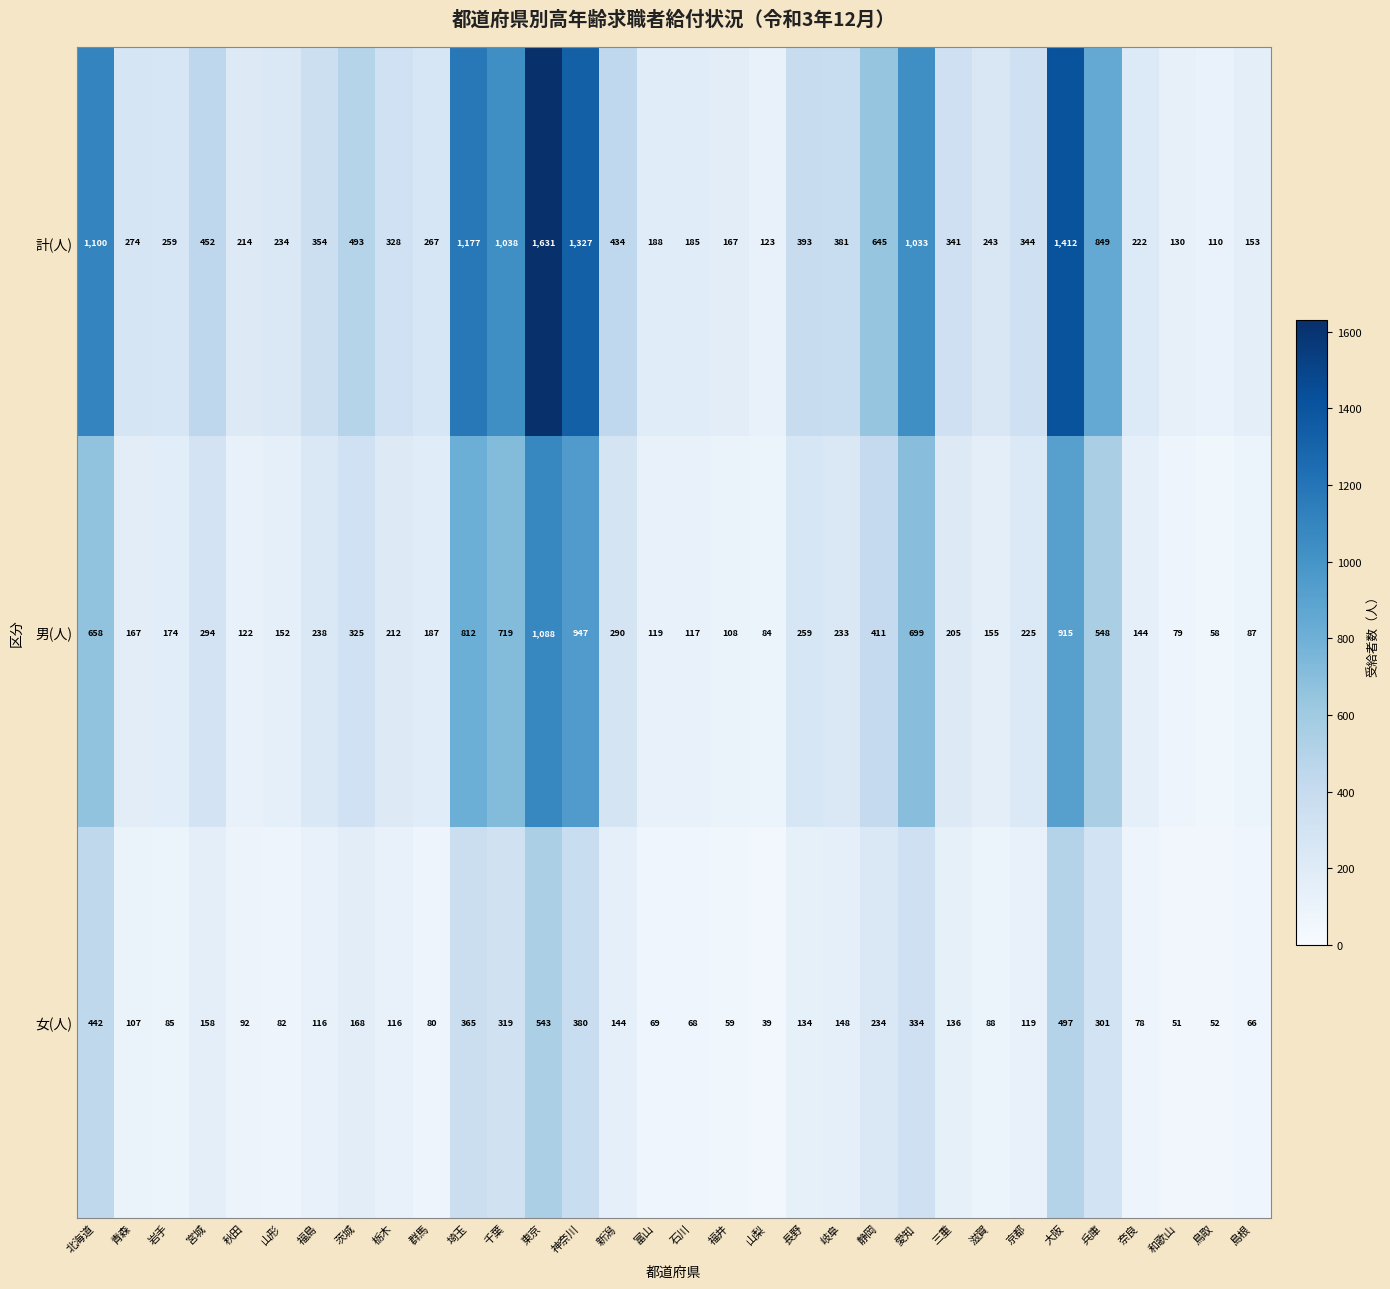

At how many categories does at least one series exceed 470?

10